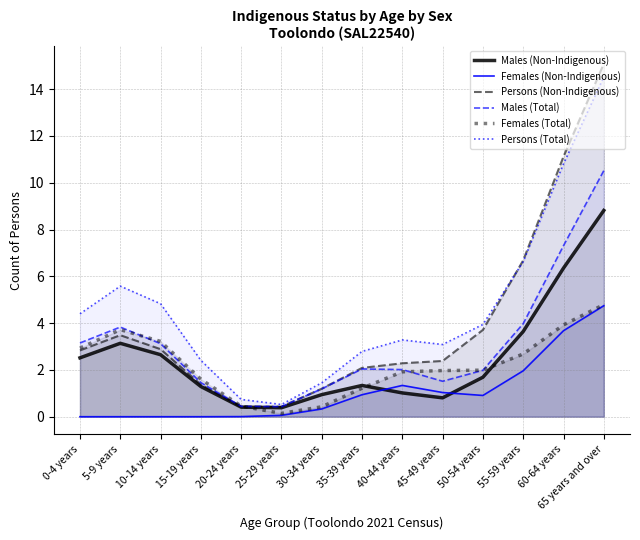

At which category does Persons (Non-Indigenous) reach its first local valley?

20-24 years